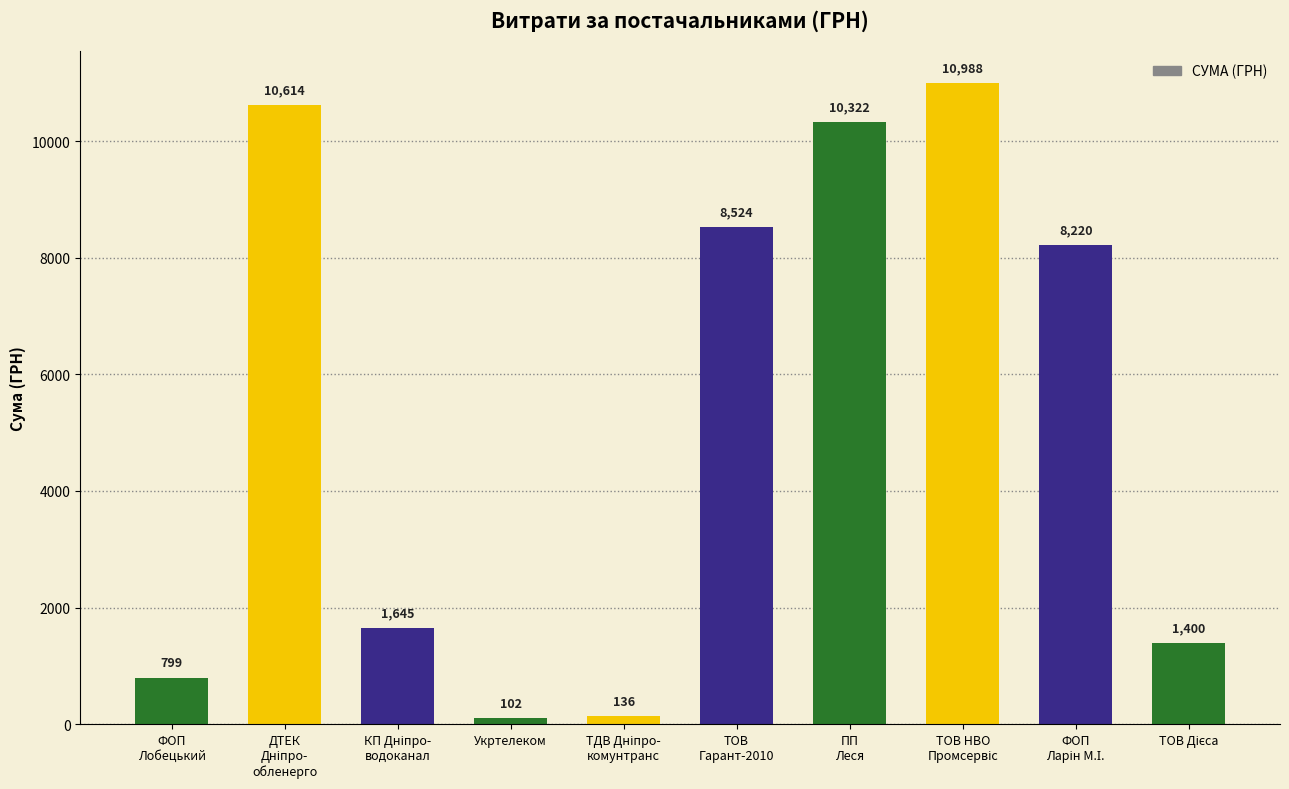

How many categories are shown in the chart?

10